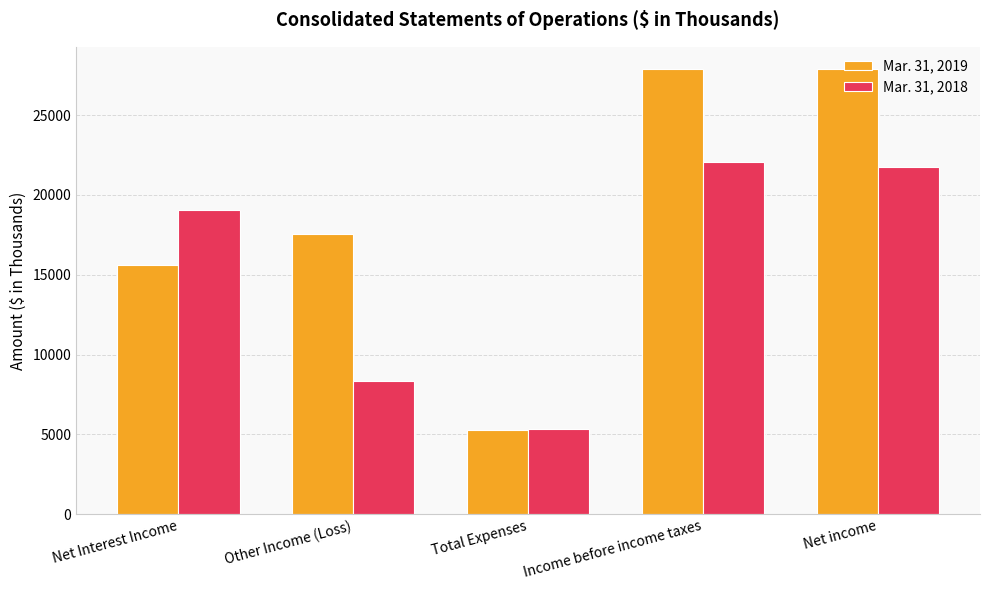

At which label does Mar. 31, 2019 reach its minimum?

Total Expenses